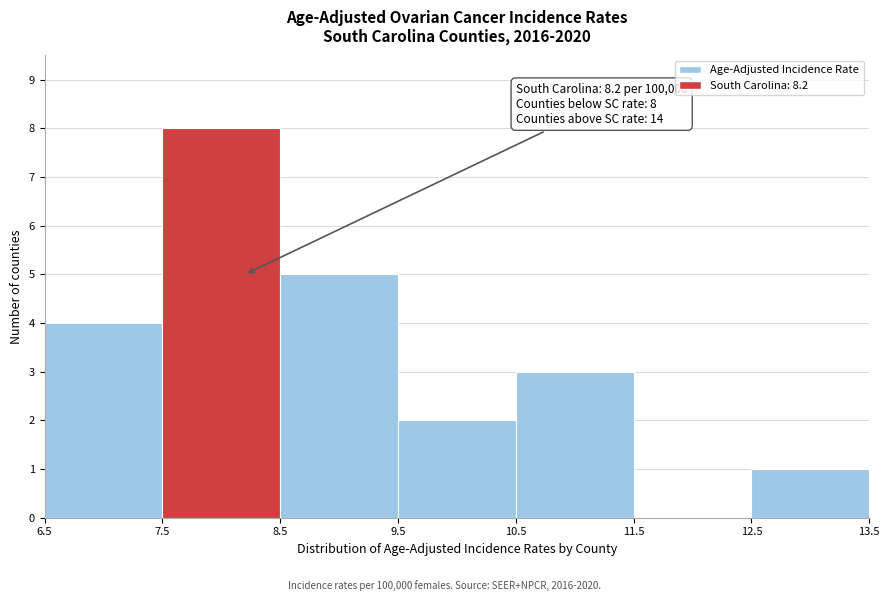

Over which range of the x-axis is the bar tallest?

7.5 to 8.5